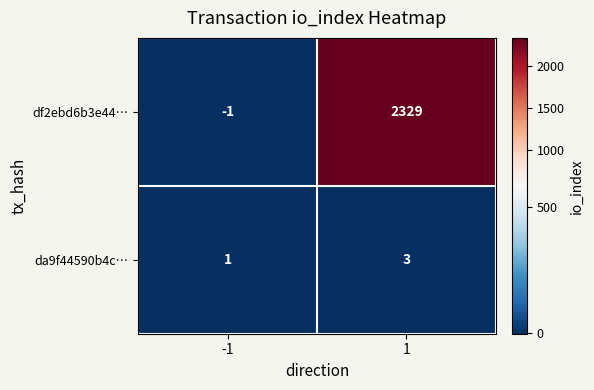

Which series has the largest range (max minus min)?

df2ebd6b3e44…